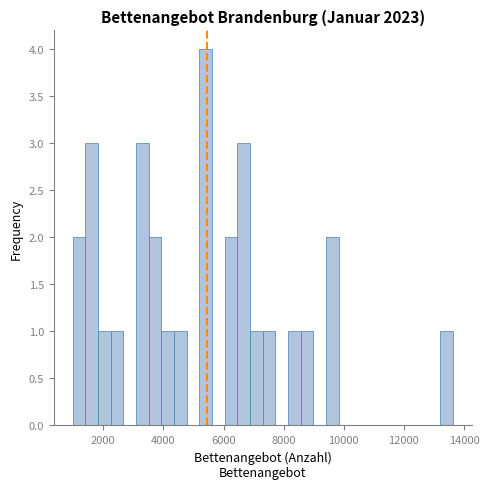

Read against the x-axis, roughly where is the centre of the tallest bar?

5400